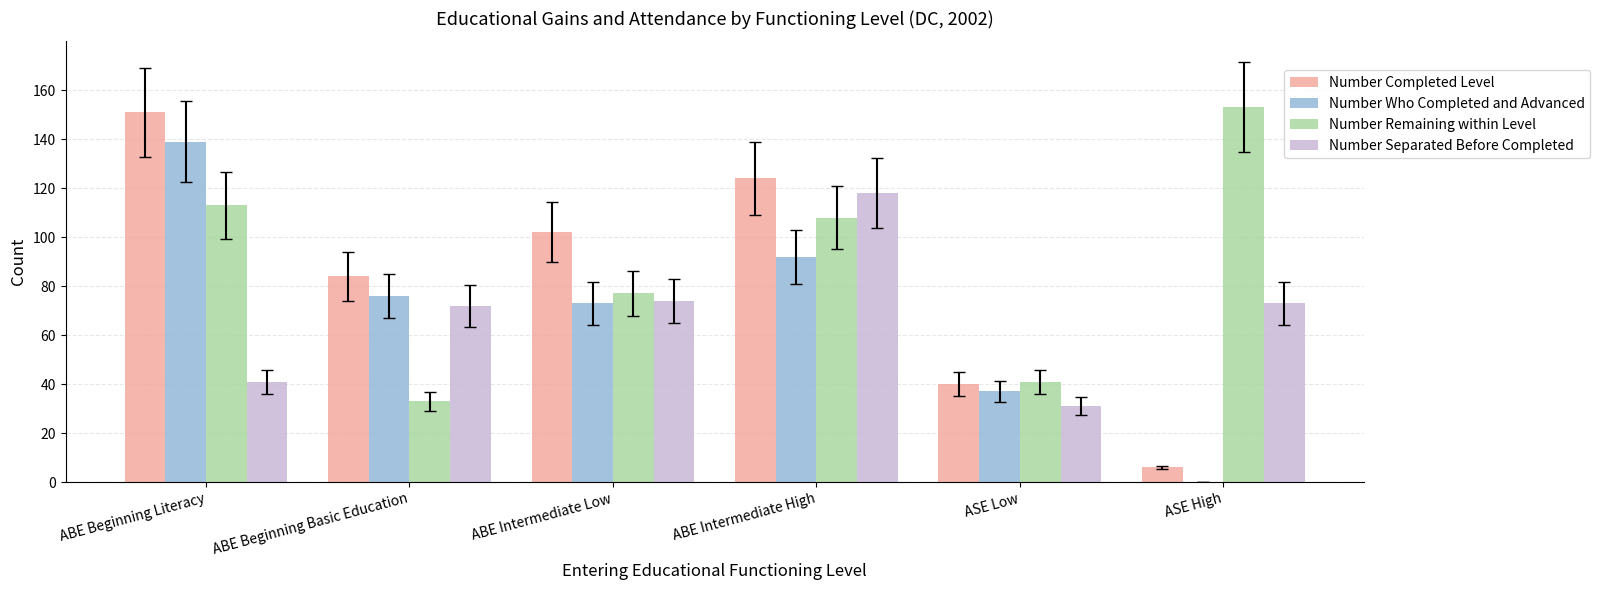

What is the total value across all series at ASE High?

232